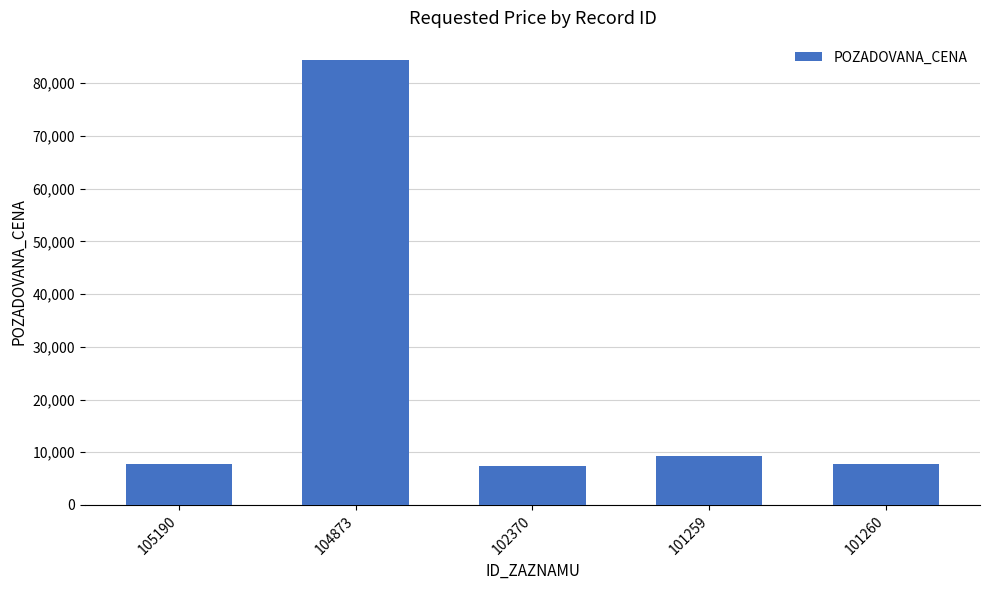

What is the label of the 4th bar from the right?

104873